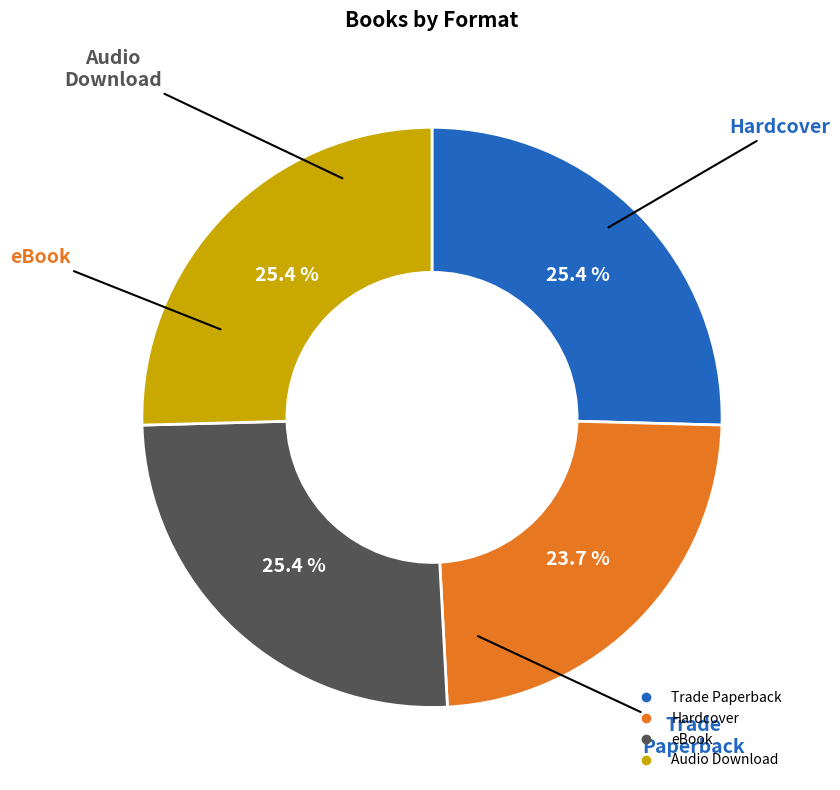

Is it true that Hardcover is 24% of the pie?

True